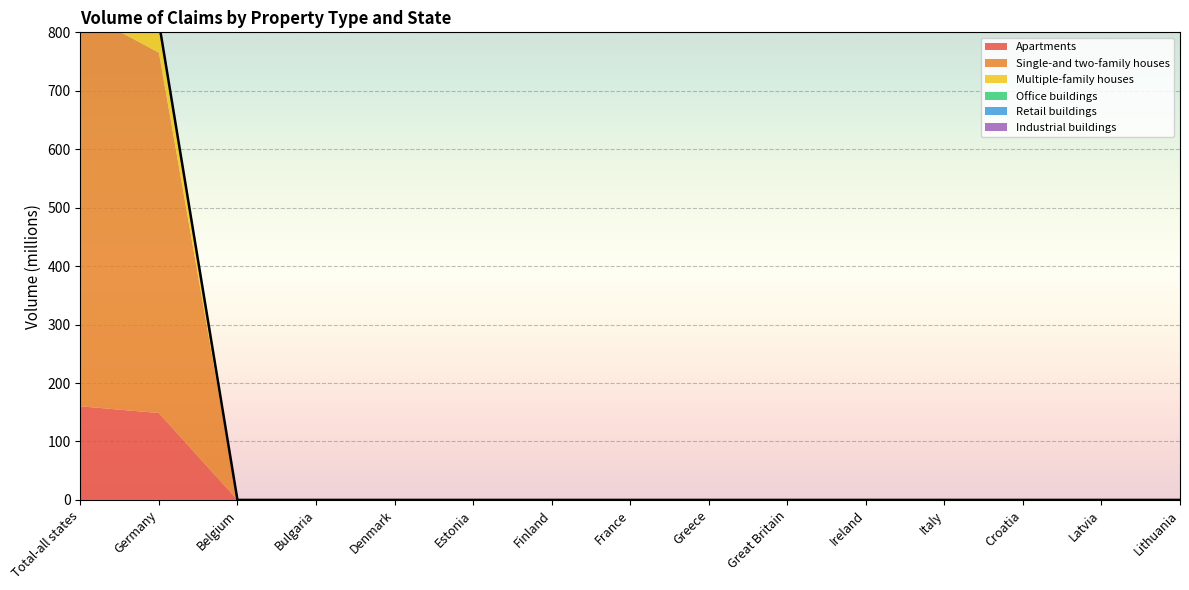

Which series has the largest total across all categories?

Single-and two-family houses